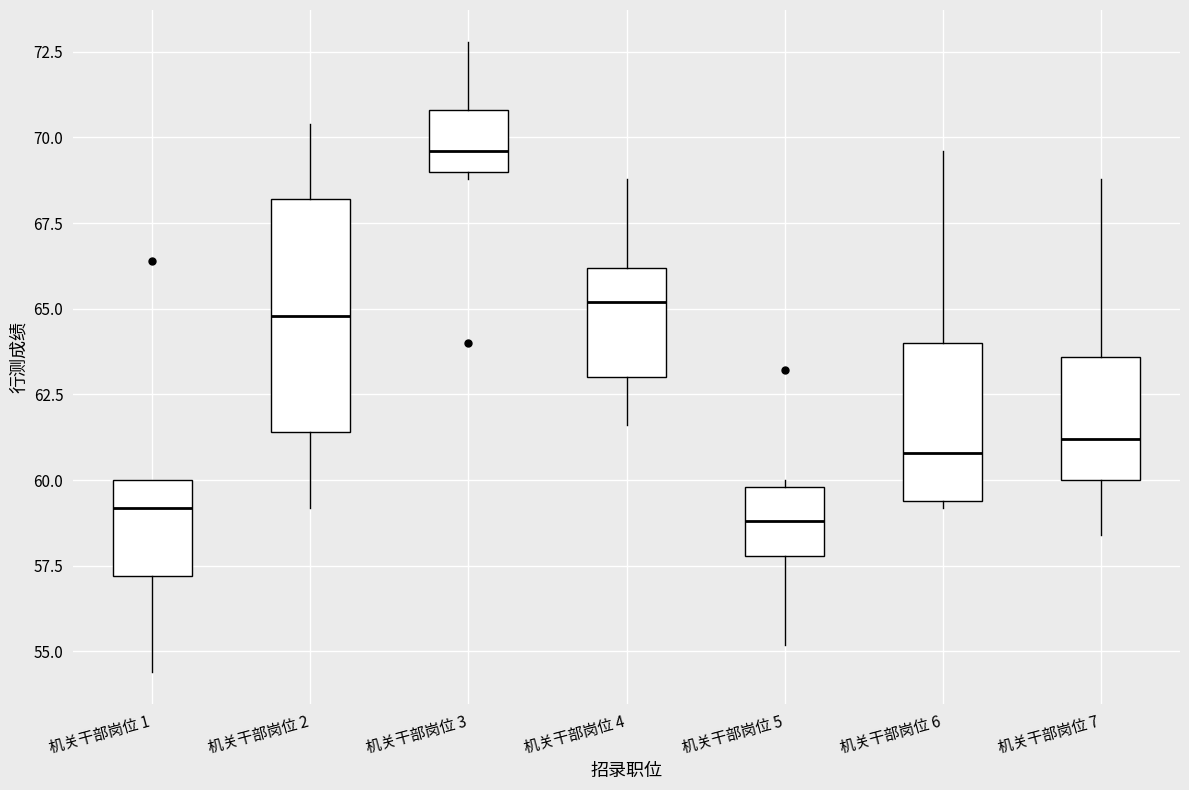

Where does the lower whisker of the box for 机关干部岗位 5 end on the y-axis? The values are not printed on the chart, so give them approximately, as read against the axis.

55.0